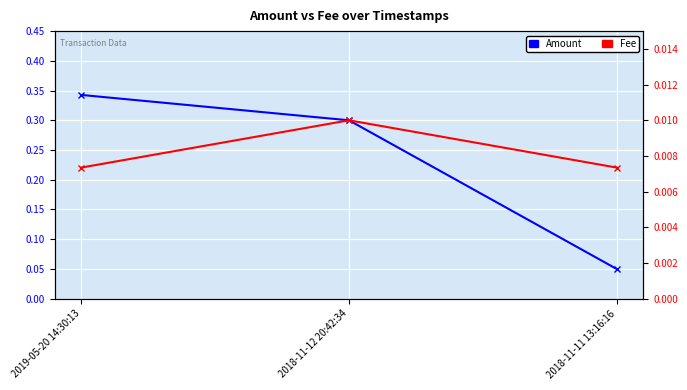

Count the Fee values in the range 0 to 1.

3